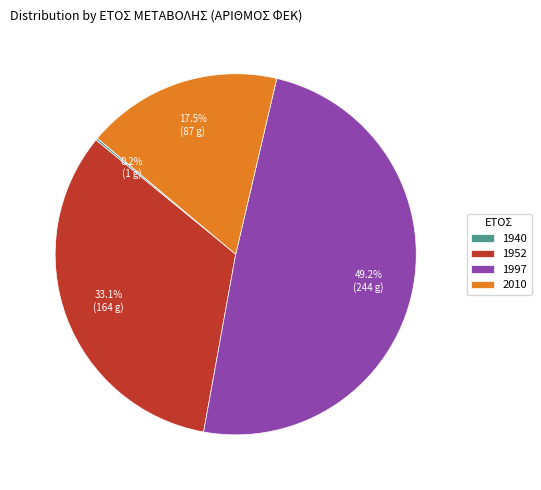

Which slice is the largest?

1997